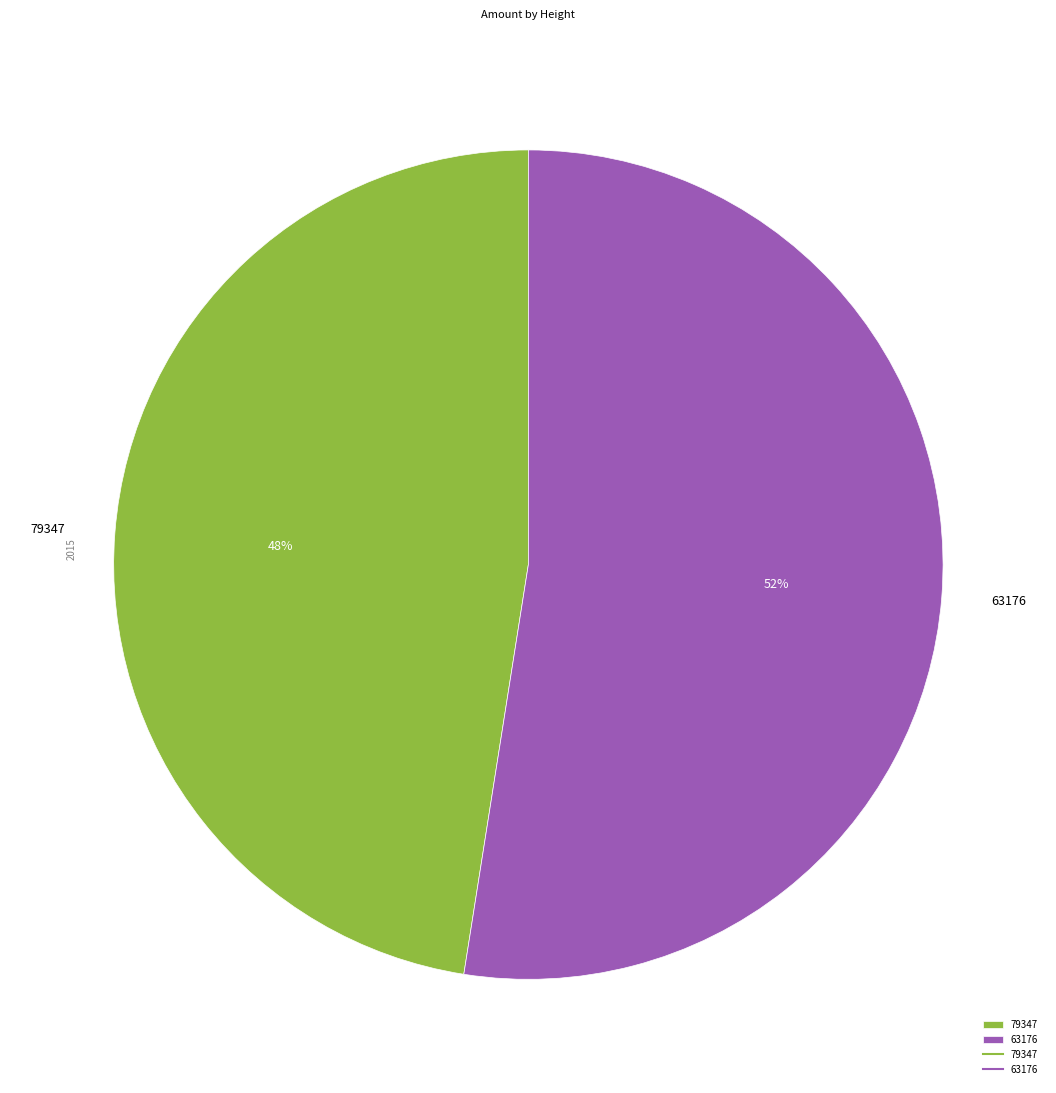

Which category has the biggest portion of the pie?

63176